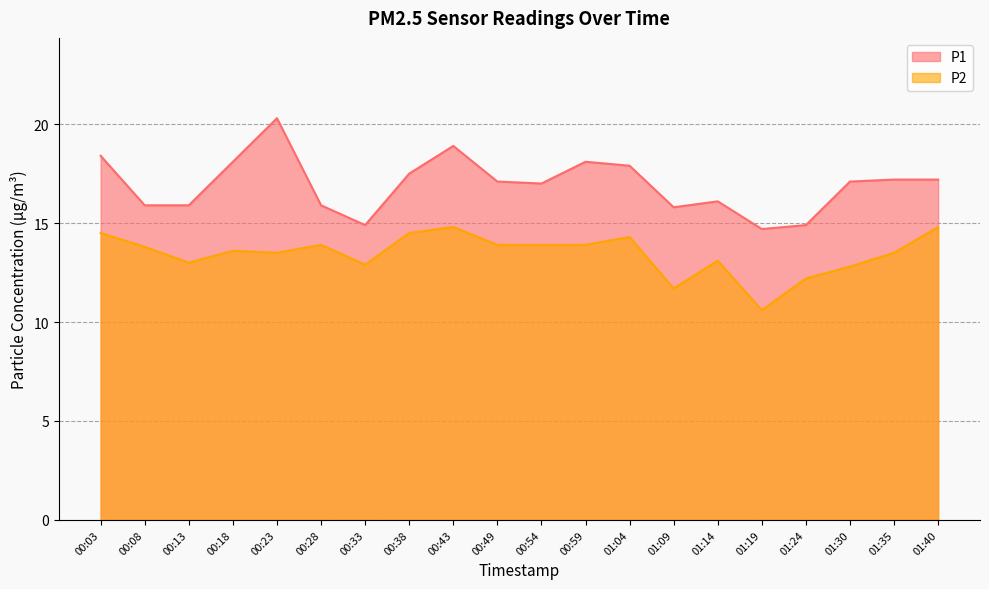

Rank the categories by P1 value from highest to lowest.

00:23, 00:43, 00:03, 00:18, 00:59, 01:04, 00:38, 01:35, 01:40, 00:49, 01:30, 00:54, 01:14, 00:08, 00:13, 00:28, 01:09, 00:33, 01:24, 01:19